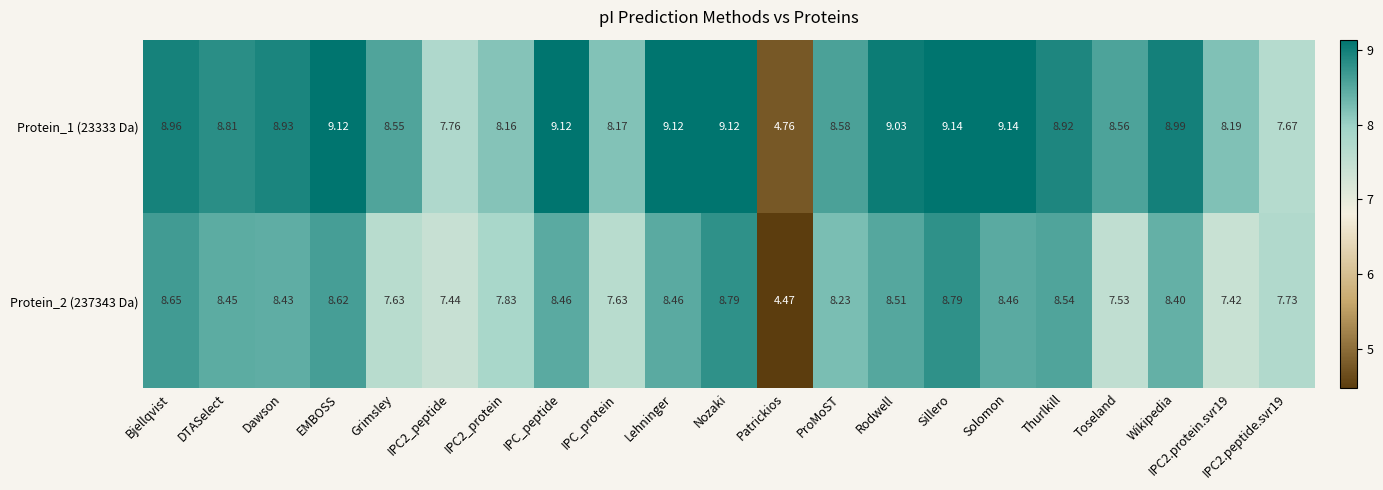

At which label does Protein_2 (237343 Da) reach its minimum?

Patrickios